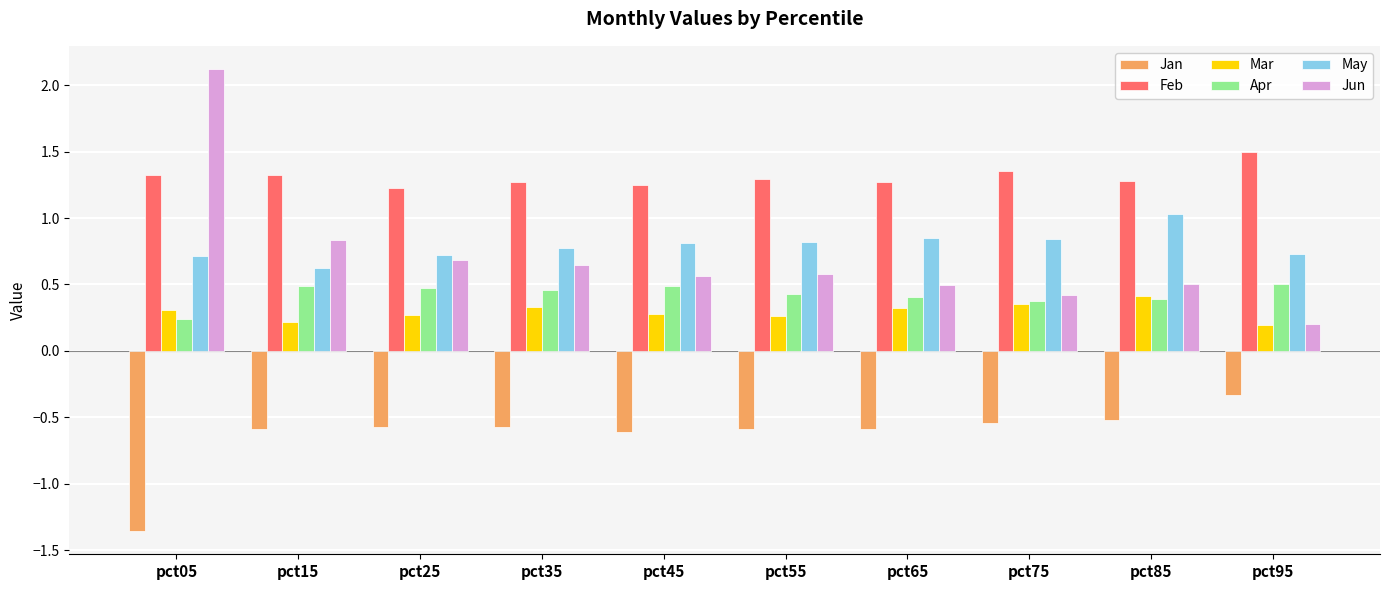

At which category is the sum across all series the highest?

pct05